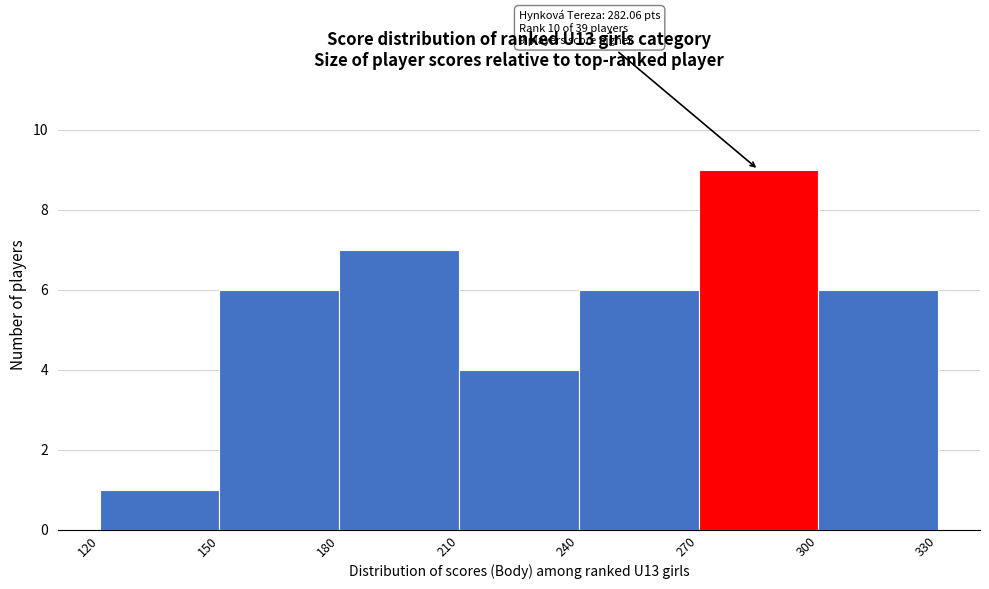

Which range on the x-axis has the tallest bar?

270 to 300